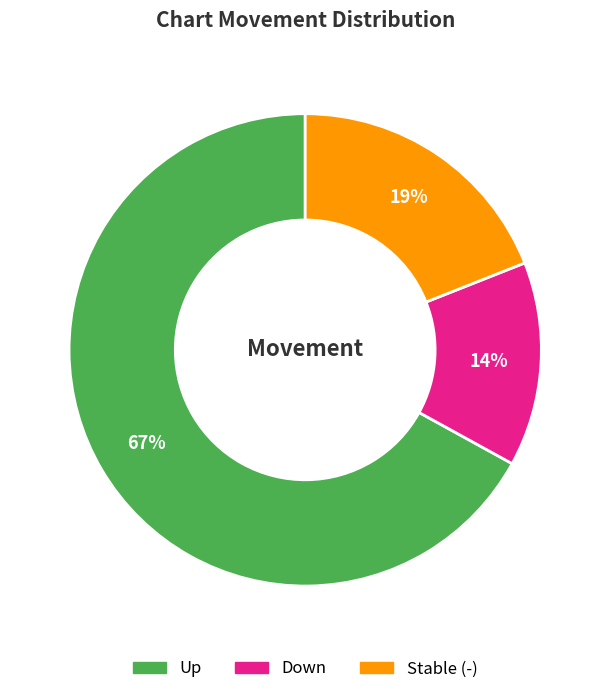

Does Up represent more than half of the total?

Yes